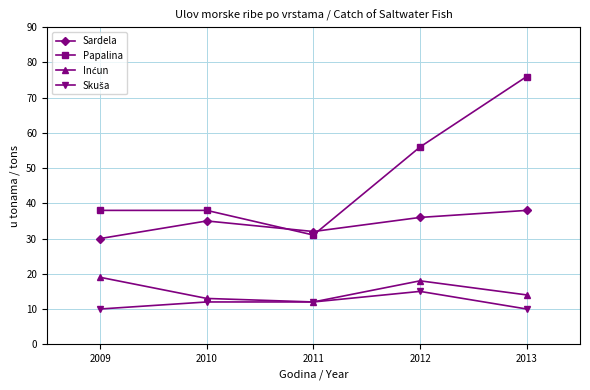

Which series has the widest spread of values?

Papalina